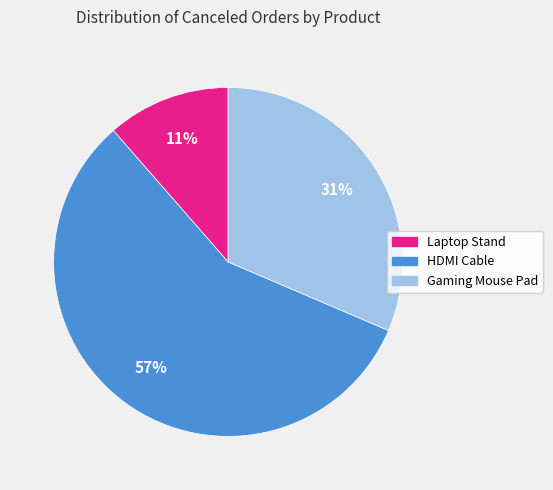

Which slice is the smallest?

Laptop Stand